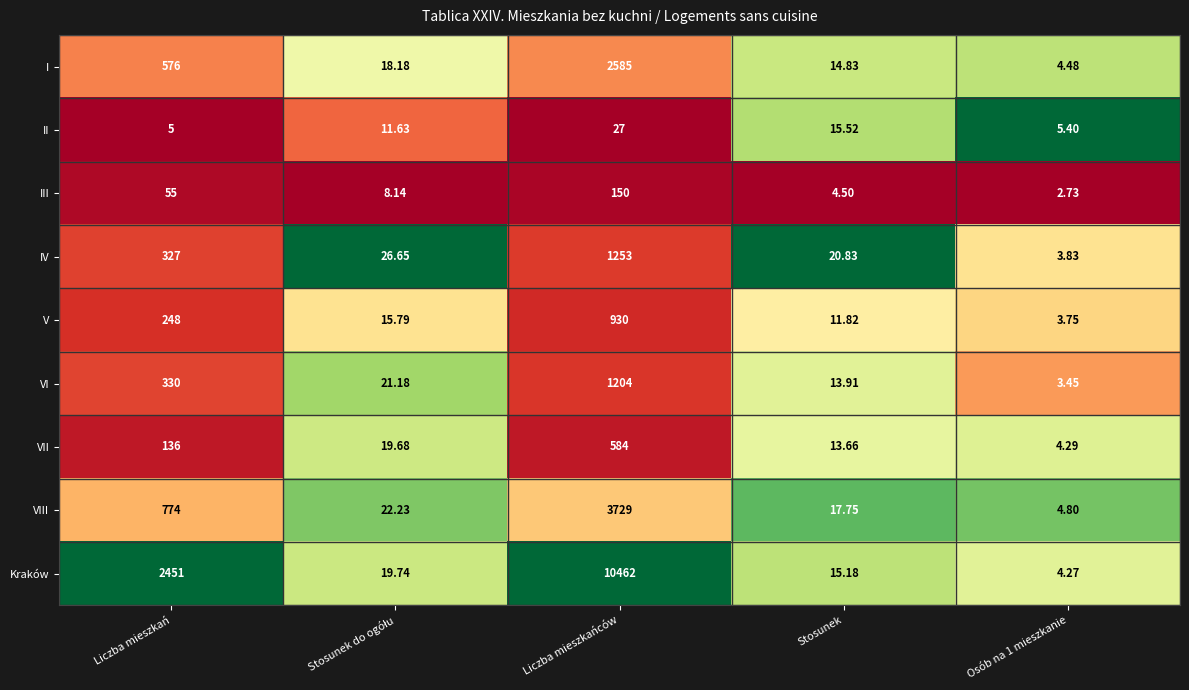

At Stosunek, list the series in order from largest to smallest.

IV, VIII, II, Kraków, I, VI, VII, V, III